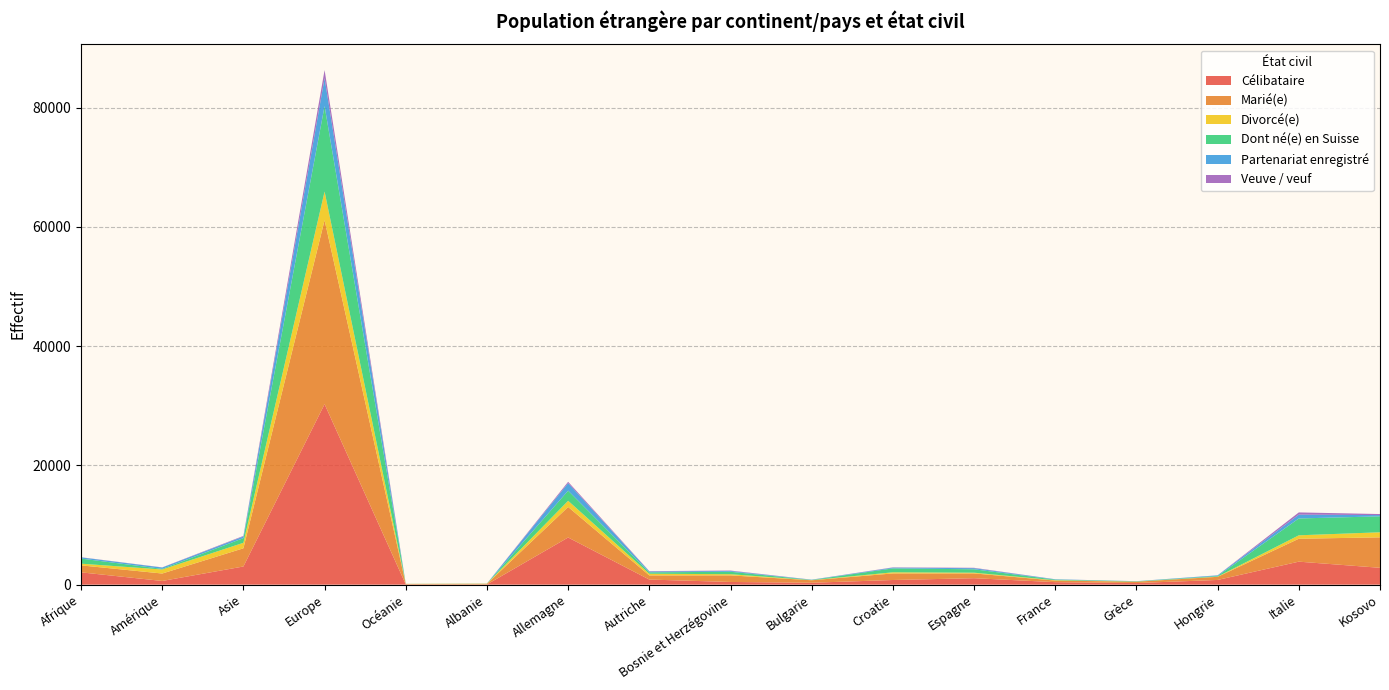

Reading right to left, transcribe all the data shown in this chart.

Célibataire: Kosovo=2824	Italie=3854	Hongrie=787	Grèce=269	France=417	Espagne=1081	Croatie=778	Bulgarie=317	Bosnie et Herzégovine=449	Autriche=852	Allemagne=7906	Albanie=33	Océanie=38	Europe=30263	Asie=3043	Amérique=618	Afrique=2062
Marié(e): Kosovo=5106	Italie=3844	Hongrie=525	Grèce=221	France=265	Espagne=800	Croatie=1101	Bulgarie=417	Bosnie et Herzégovine=1104	Autriche=693	Allemagne=5119	Albanie=104	Océanie=63	Europe=30849	Asie=3052	Amérique=1246	Afrique=1169
Divorcé(e): Kosovo=849	Italie=574	Hongrie=33	Grèce=17	France=57	Espagne=122	Croatie=189	Bulgarie=19	Bosnie et Herzégovine=197	Autriche=284	Allemagne=1035	Albanie=31	Océanie=29	Europe=4796	Asie=921	Amérique=675	Afrique=286
Dont né(e) en Suisse: Kosovo=2674	Italie=2825	Hongrie=107	Grèce=48	France=102	Espagne=572	Croatie=655	Bulgarie=37	Bosnie et Herzégovine=410	Autriche=233	Allemagne=1697	Albanie=16	Océanie=5	Europe=14337	Asie=783	Amérique=105	Afrique=854
Partenariat enregistré: Kosovo=210	Italie=643	Hongrie=107	Grèce=23	France=57	Espagne=184	Croatie=126	Bulgarie=40	Bosnie et Herzégovine=133	Autriche=146	Allemagne=1261	Albanie=5	Océanie=8	Europe=4683	Asie=275	Amérique=226	Afrique=200
Veuve / veuf: Kosovo=175	Italie=371	Hongrie=8	Grèce=3	France=8	Espagne=65	Croatie=48	Bulgarie=8	Bosnie et Herzégovine=68	Autriche=55	Allemagne=226	Albanie=1	Océanie=0	Europe=1352	Asie=97	Amérique=25	Afrique=26